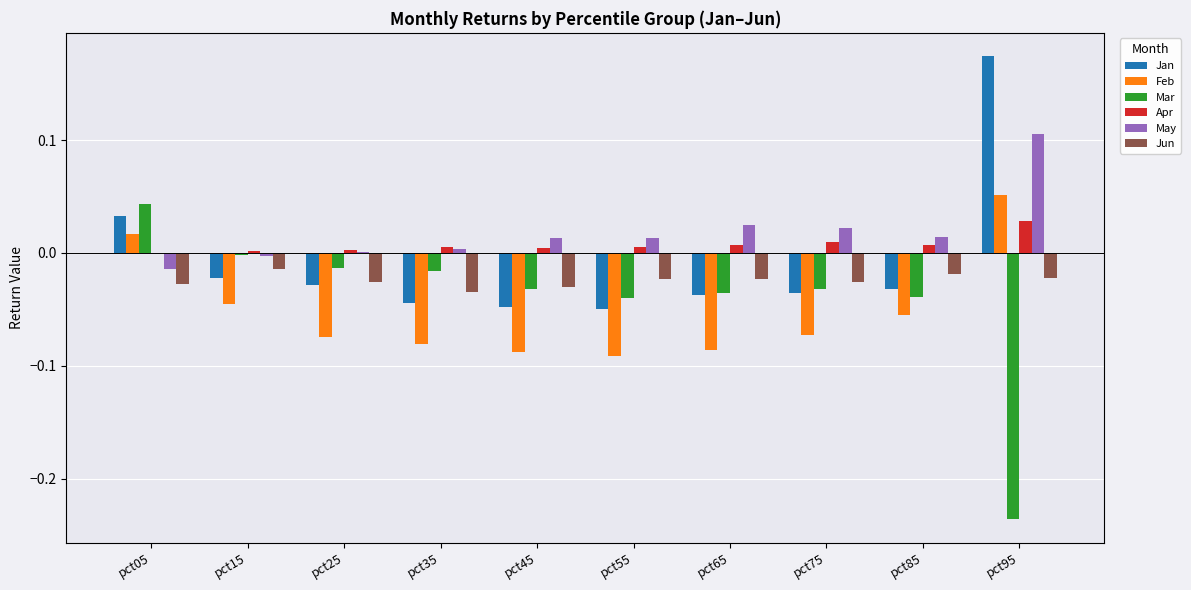

Which category has the highest value in the Apr series?

pct95